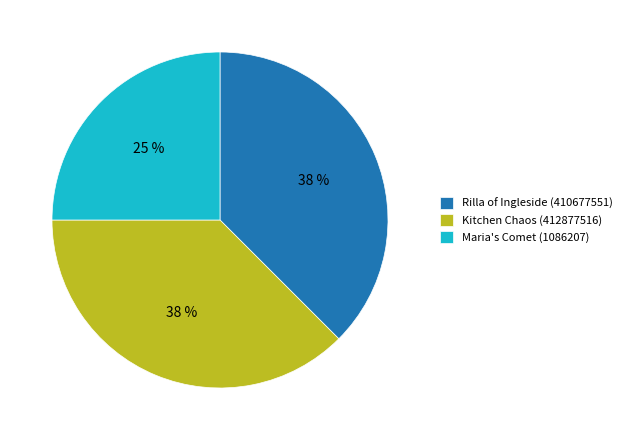

To the nearest percent, what is the average slice percentage?

33%